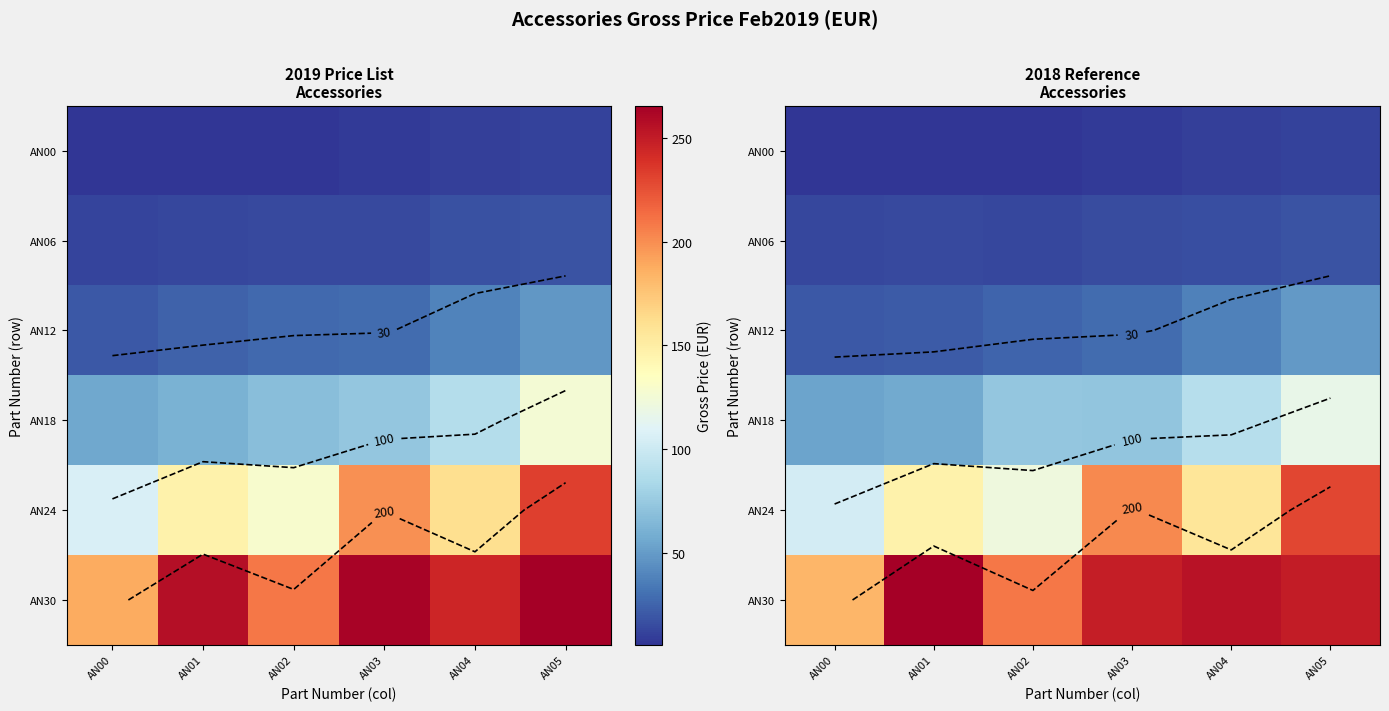

What is the difference between the AN30 values at AN01 and AN03?

31.5